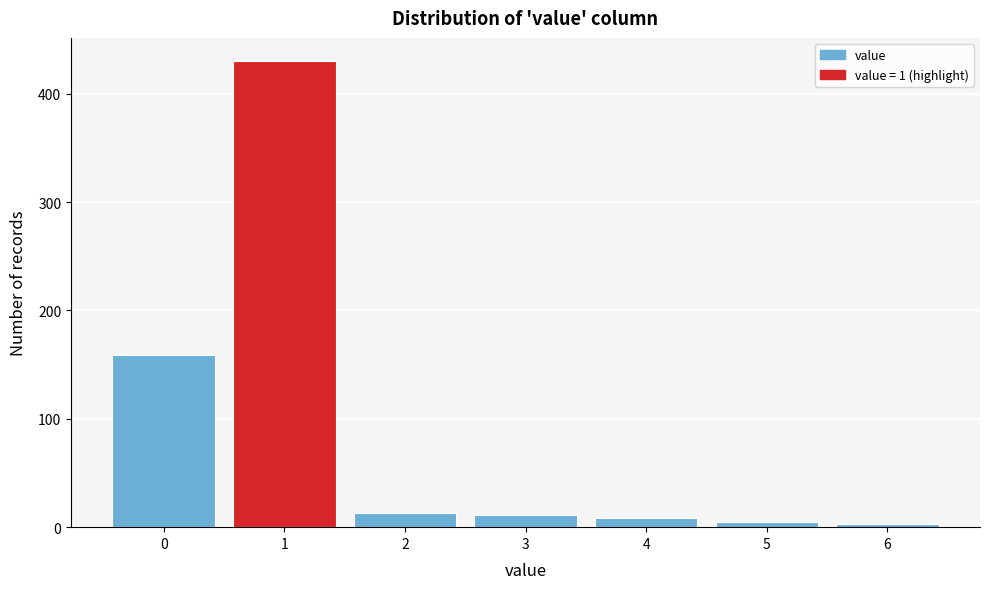

Reading right to left, extract all data points from this chart.

3	5	8	11	13	430	159